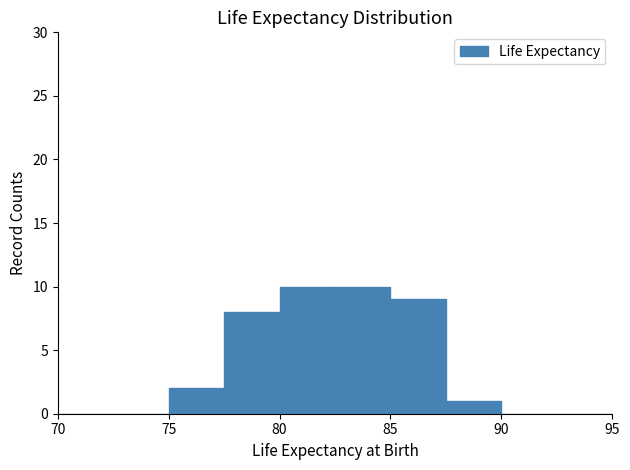

What is the height of the bar covering 82.5 to 85.0 on the x-axis? The values are not printed on the chart, so give them approximately, as read against the axis.

10